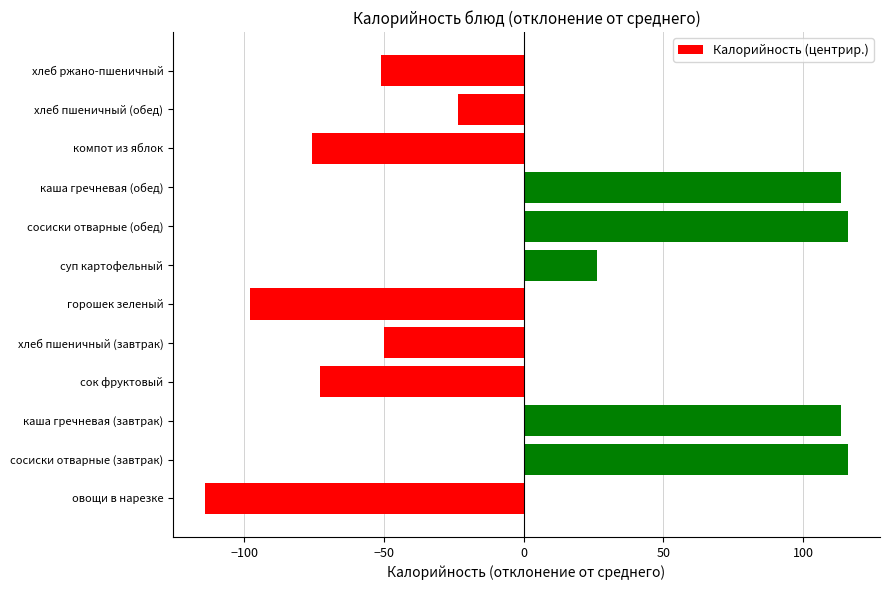

The value at сосиски отварные (обед) is 116.0. True or false?

True